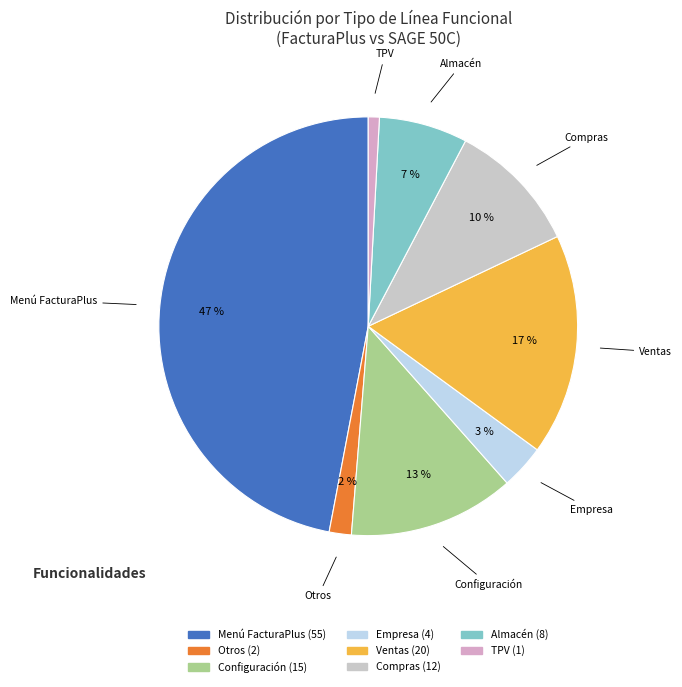

How many slices are in this pie chart?

8